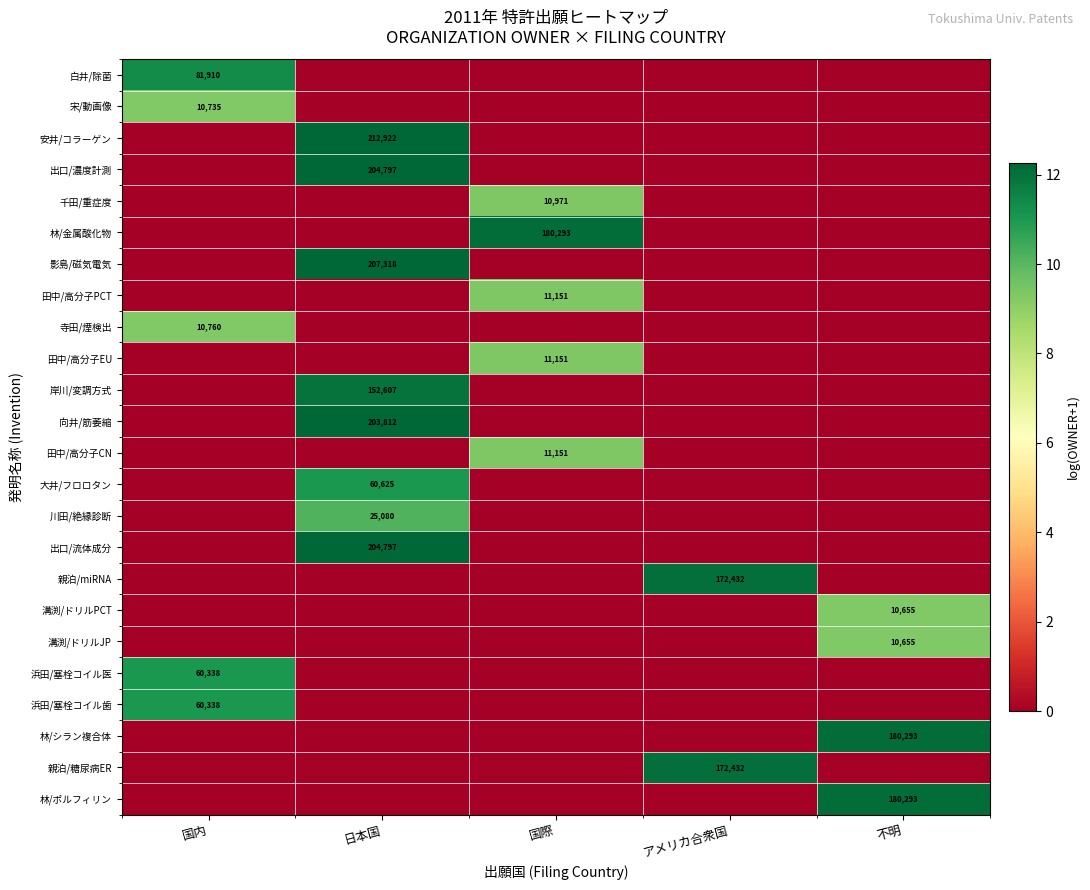

What value does the 千田/重症度 series have at 国際?

9.3